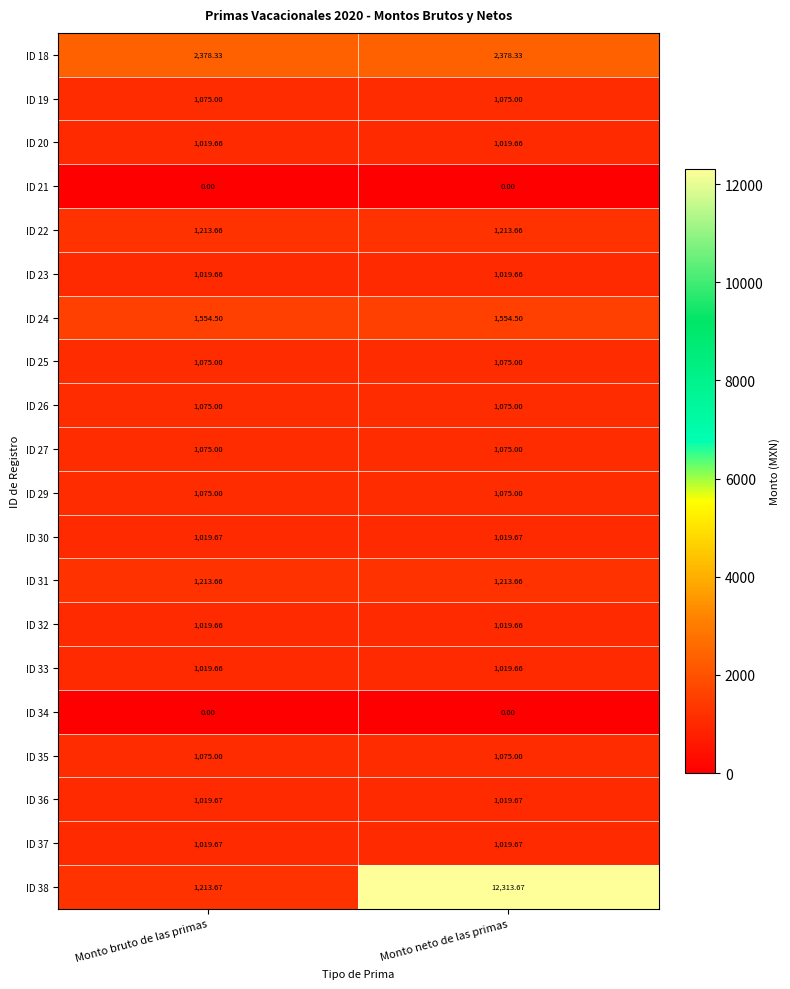

At which category is the sum across all series the highest?

Monto neto de las primas